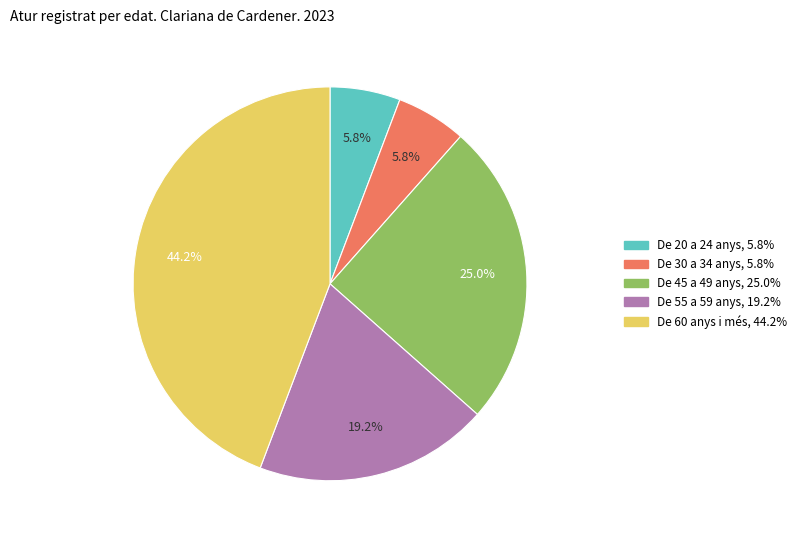

To the nearest percent, what percentage of the pie is De 55 a 59 anys?

19%